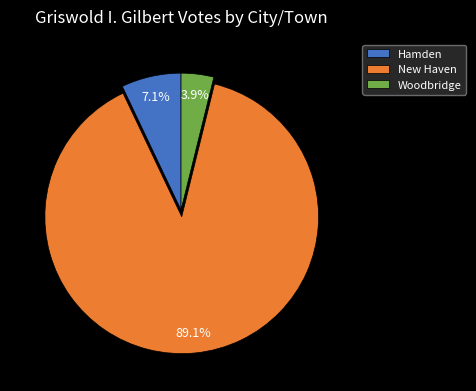

Is it true that Hamden is 7% of the pie?

True